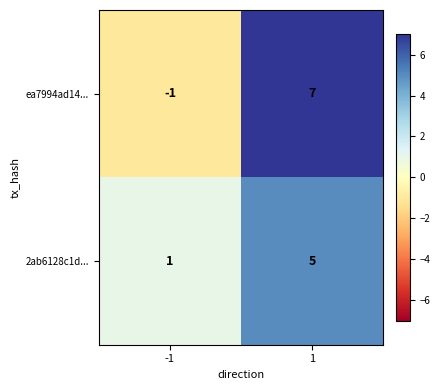

True or false: 2ab6128c1d... has a value of 1 at -1.

True